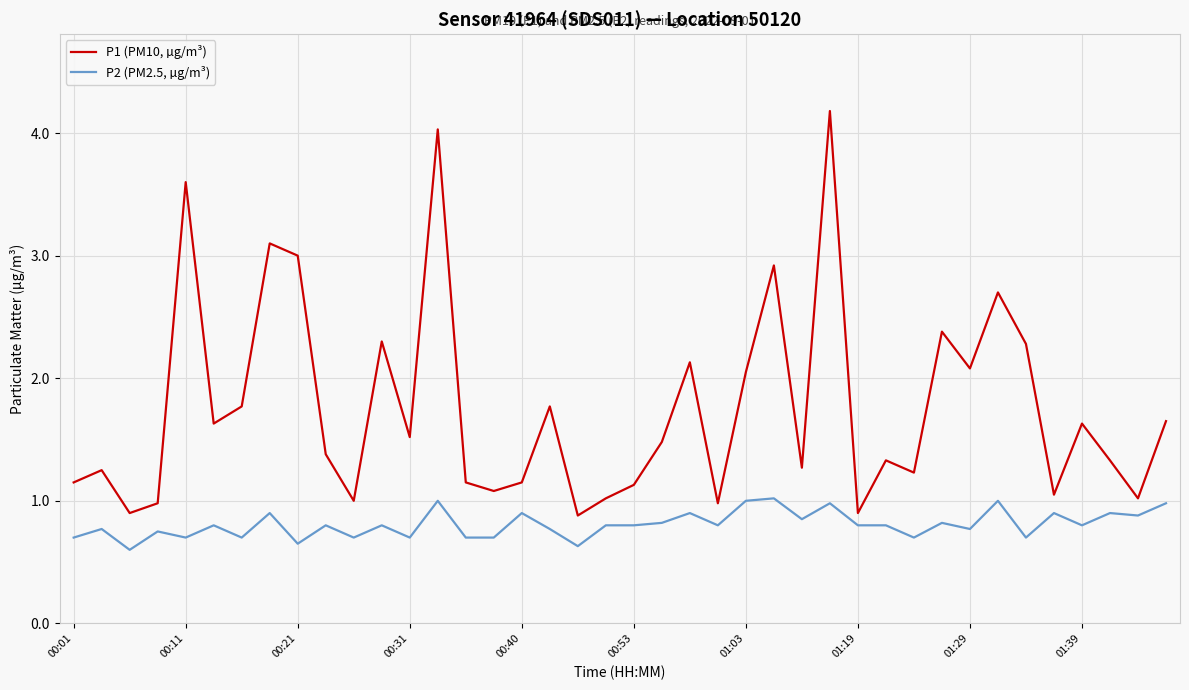

What is the difference between the maximum and minimum values in the P2 (PM2.5, µg/m³) series?

0.4